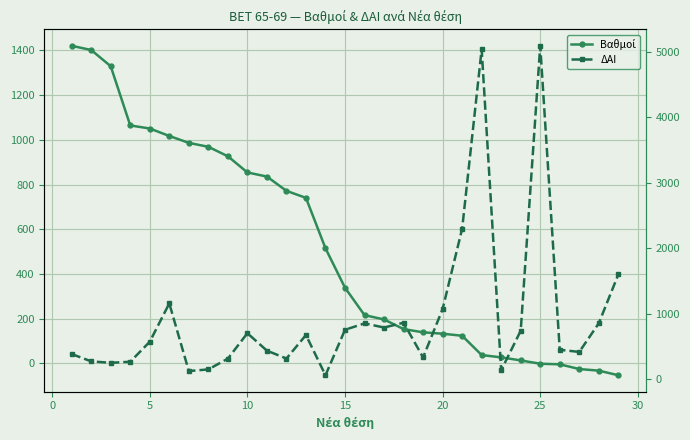

Rank the series by their maximum value, from lowest to highest.

Βαθμοί, ΔΑΙ